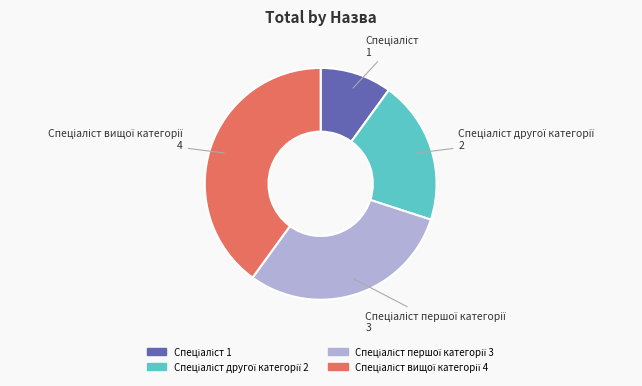

Does any single category account for the majority?

No